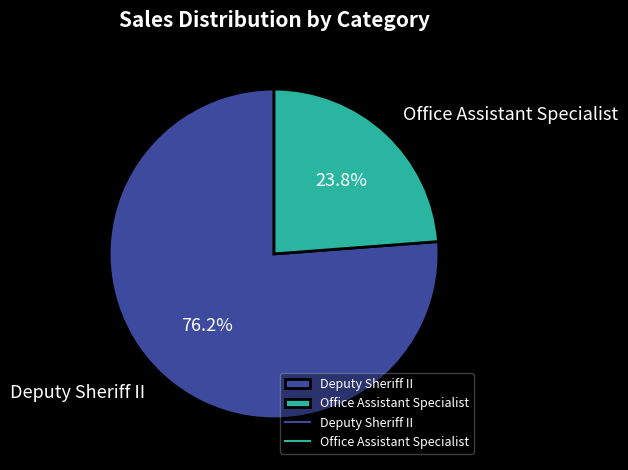

Which slice is the largest?

Deputy Sheriff II